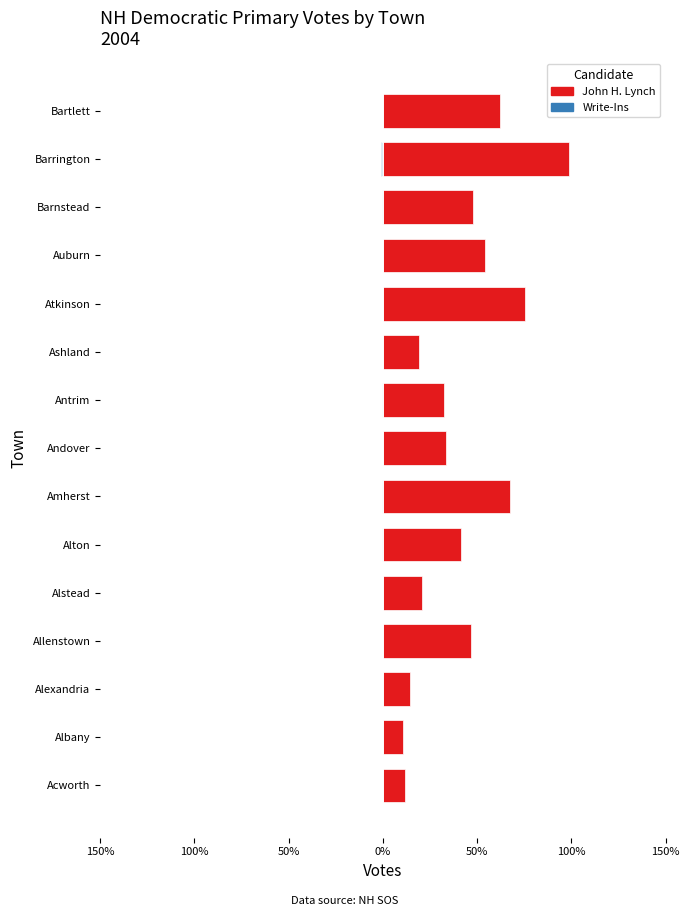

List the series in order of their peak value, lowest first.

Write-Ins, John H. Lynch